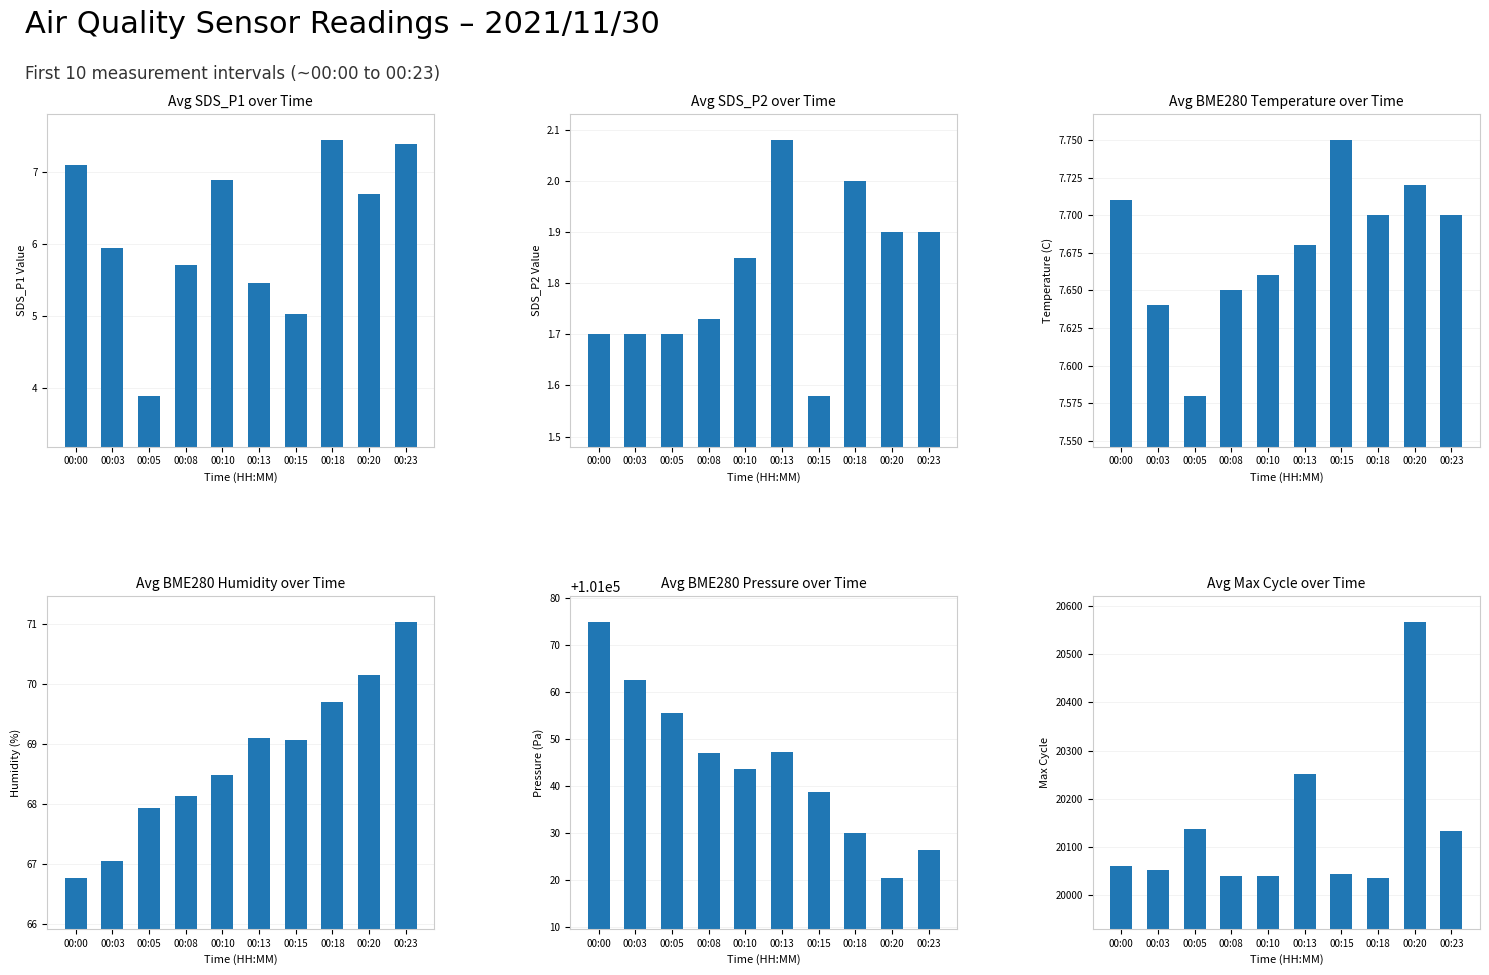

True or false: Avg BME280_humidity has a value of 69.7 at 00:18.

True